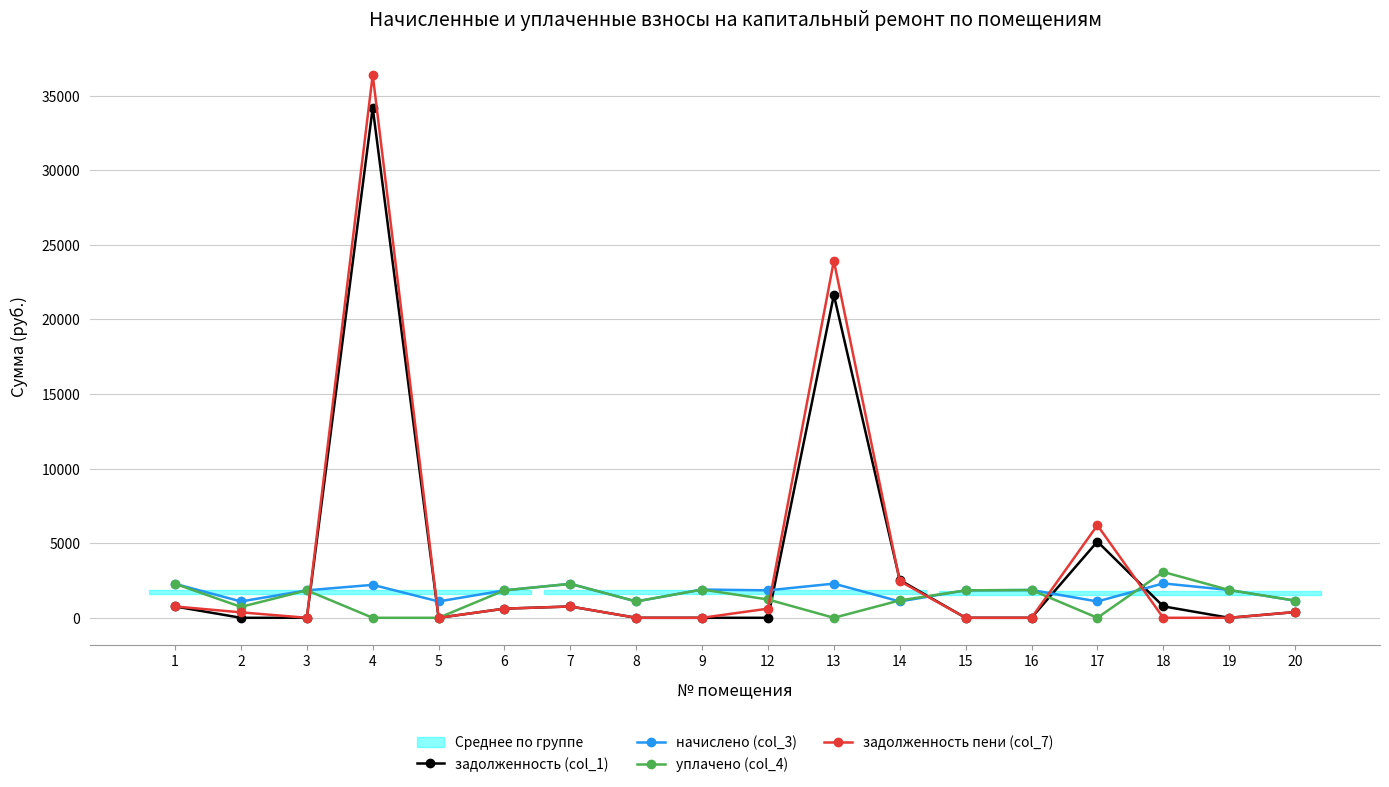

True or false: задолженность (col_1) has a value of -21889.0 at 8.

False